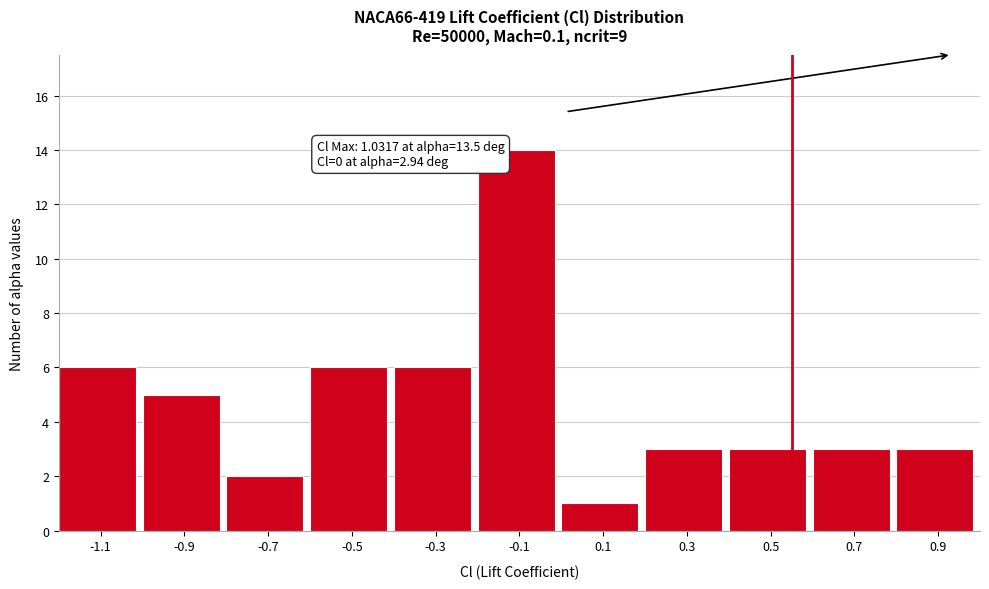

Reading right to left, transcribe all the data shown in this chart.

3	3	3	3	1	14	6	6	2	5	6